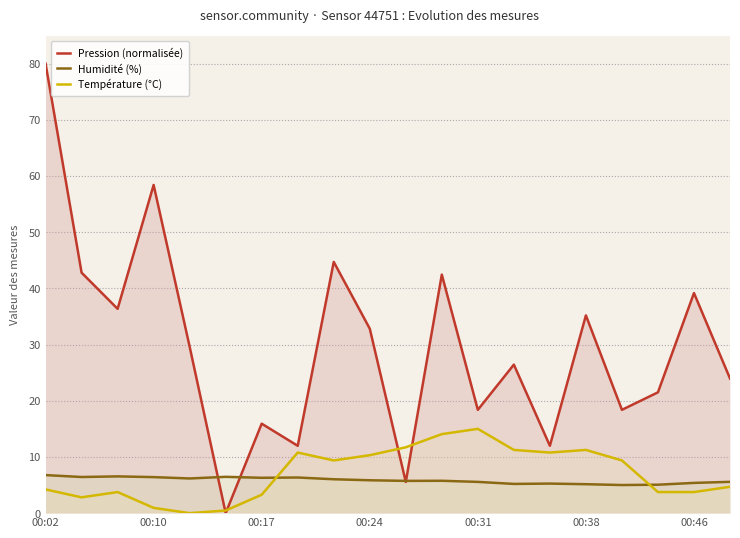

True or false: Température (°C) has a value of 10.3 at 00:24.

True